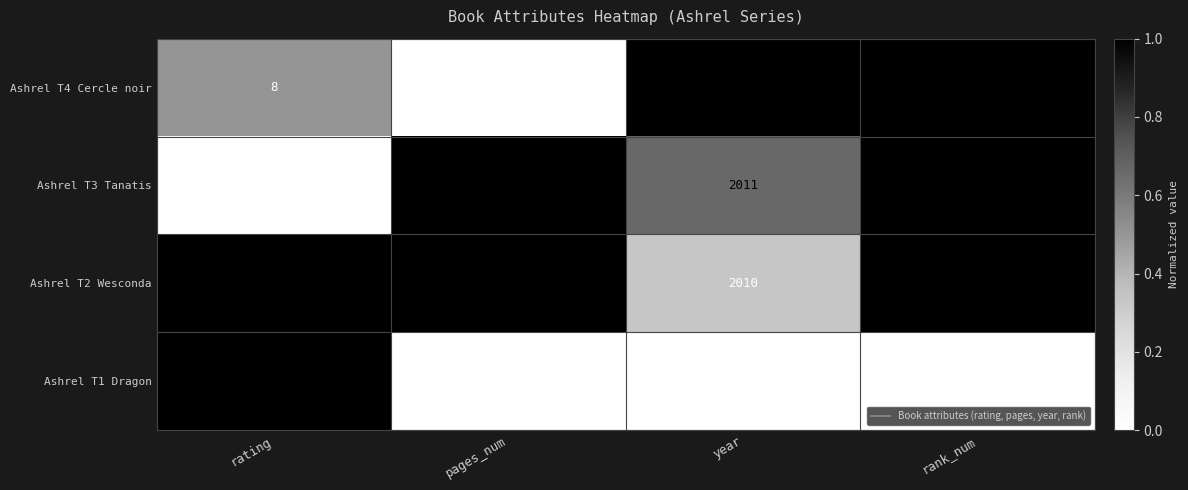

At which category is the sum across all series the highest?

rank_num